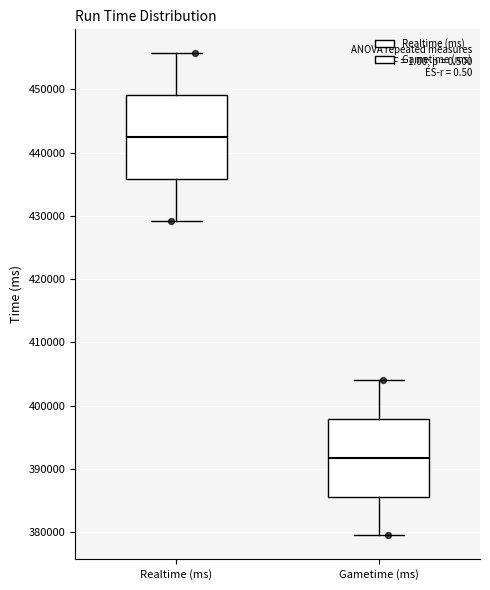

Reading left to right, transcribe this box plot: for each box, give where its median line is, the range the box spans, and where its two whiskers end, as read against the y-axis. The values are not printed on the chart, so give them approximately, as read against the axis.

Realtime (ms): median 442000, box 436000 to 449000, whiskers 429000 to 456000
Gametime (ms): median 392000, box 386000 to 398000, whiskers 380000 to 404000